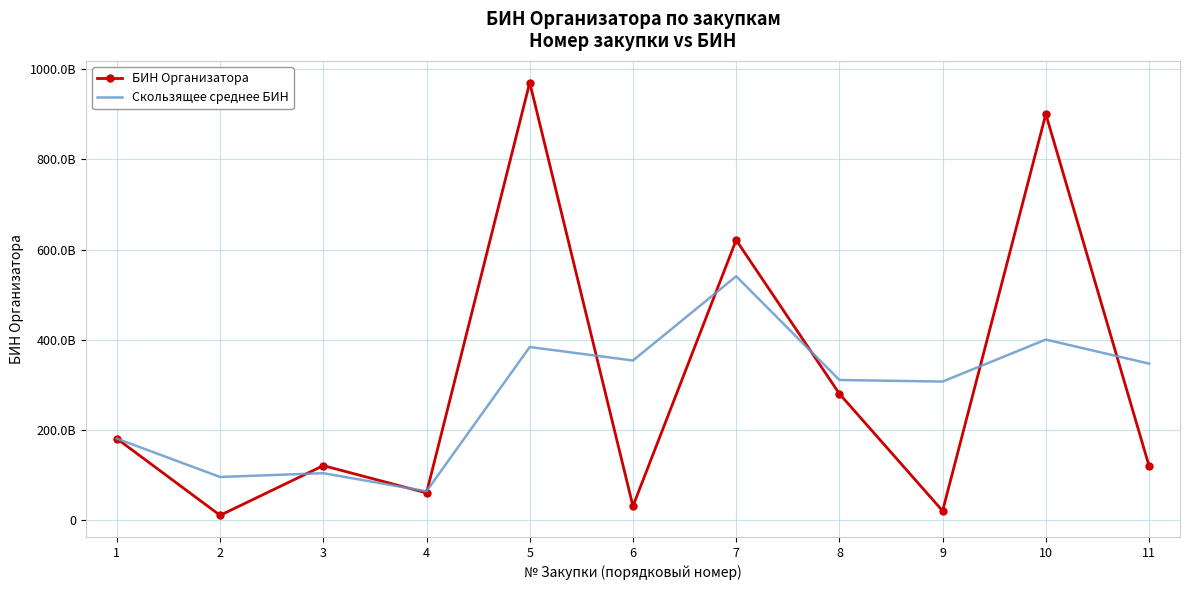

What are all the series names shown in the legend?

БИН Организатора, Скользящее среднее БИН